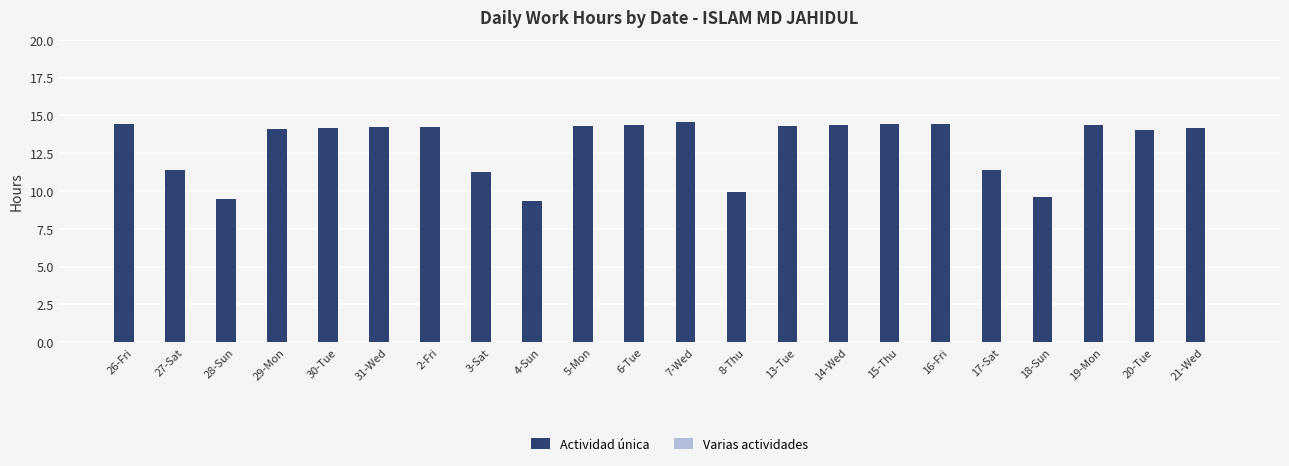

What is the greatest value displayed?

14.6